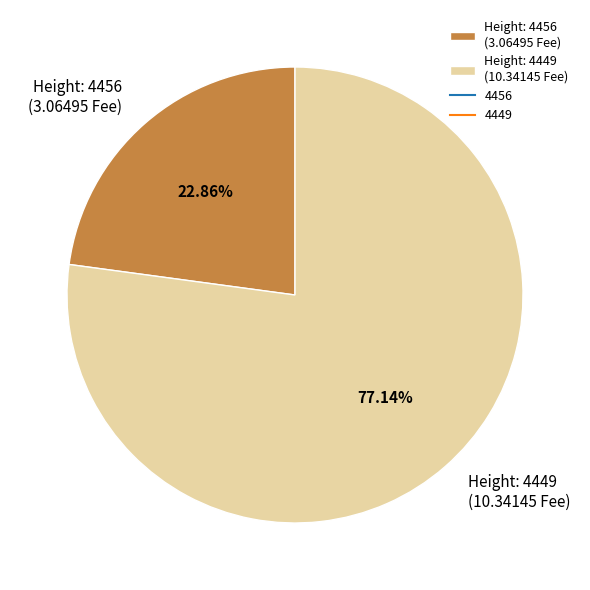

Which category has the biggest portion of the pie?

Height: 4449 (10.34145 Fee)